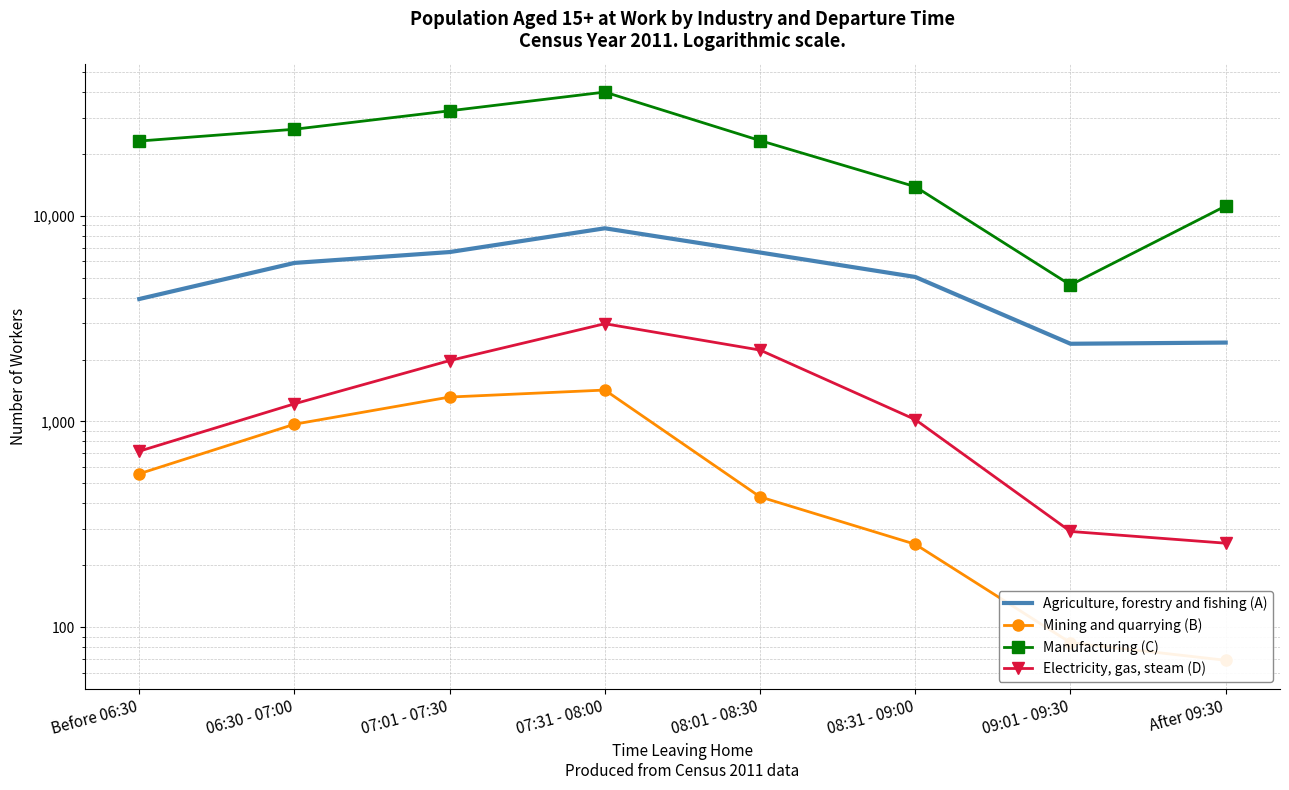

What position from the right is 07:01 - 07:30?

6